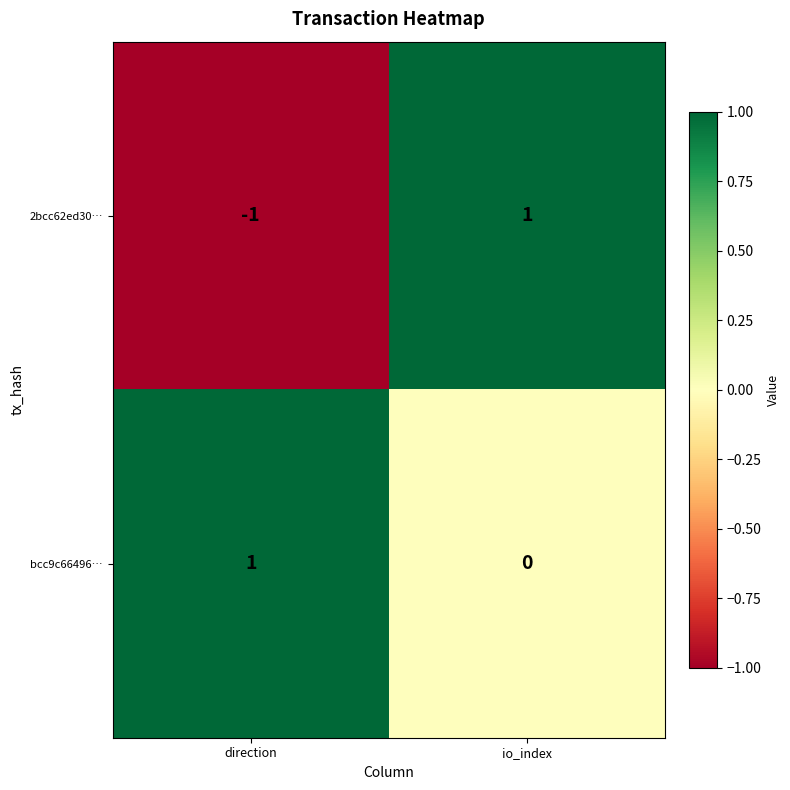

Count the number of data series in this chart.

2